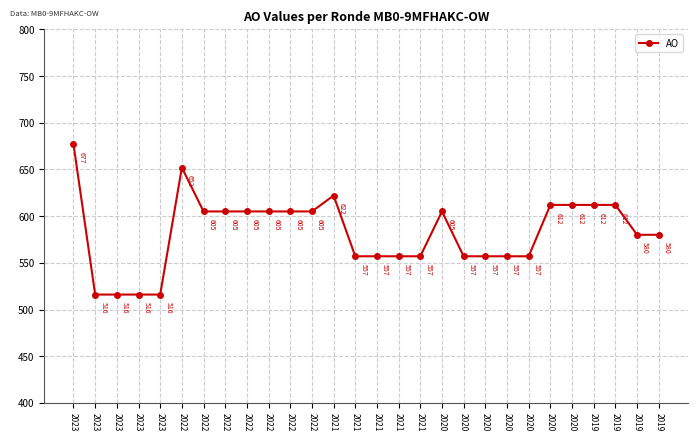

At which category does the chart reach its minimum across all series?

2023